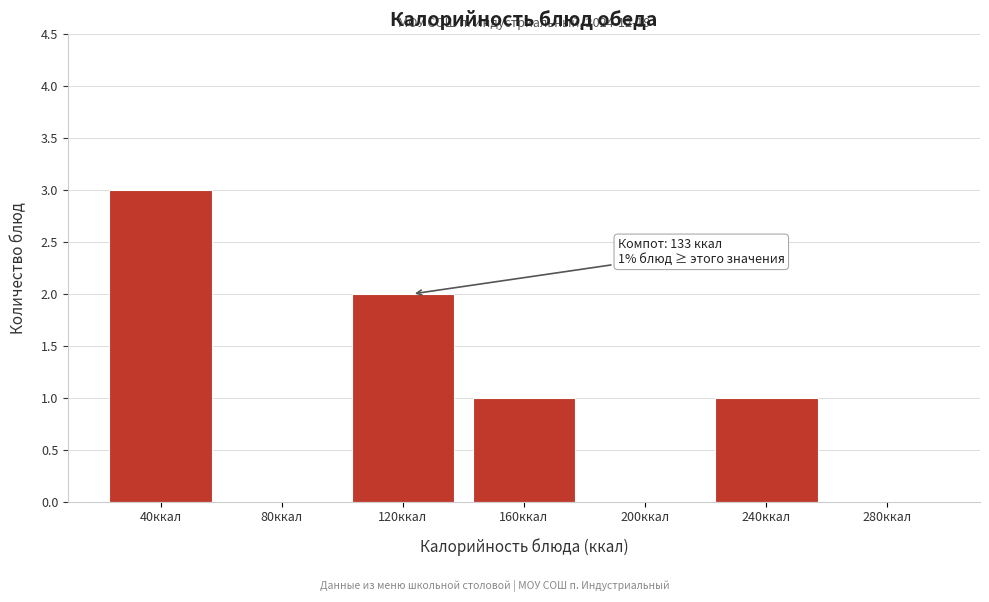

Reading right to left, list all the values displayed in this chart.

280ккал=0	240ккал=1	200ккал=0	160ккал=1	120ккал=2	80ккал=0	40ккал=3